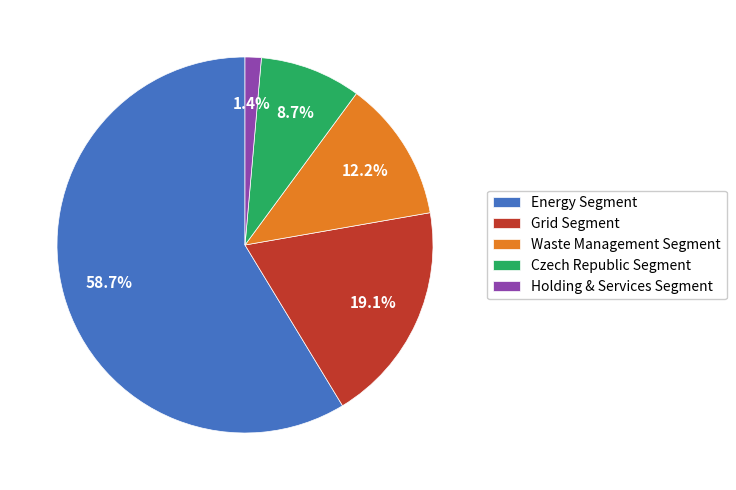

Which category has the smallest portion of the pie?

Holding & Services Segment